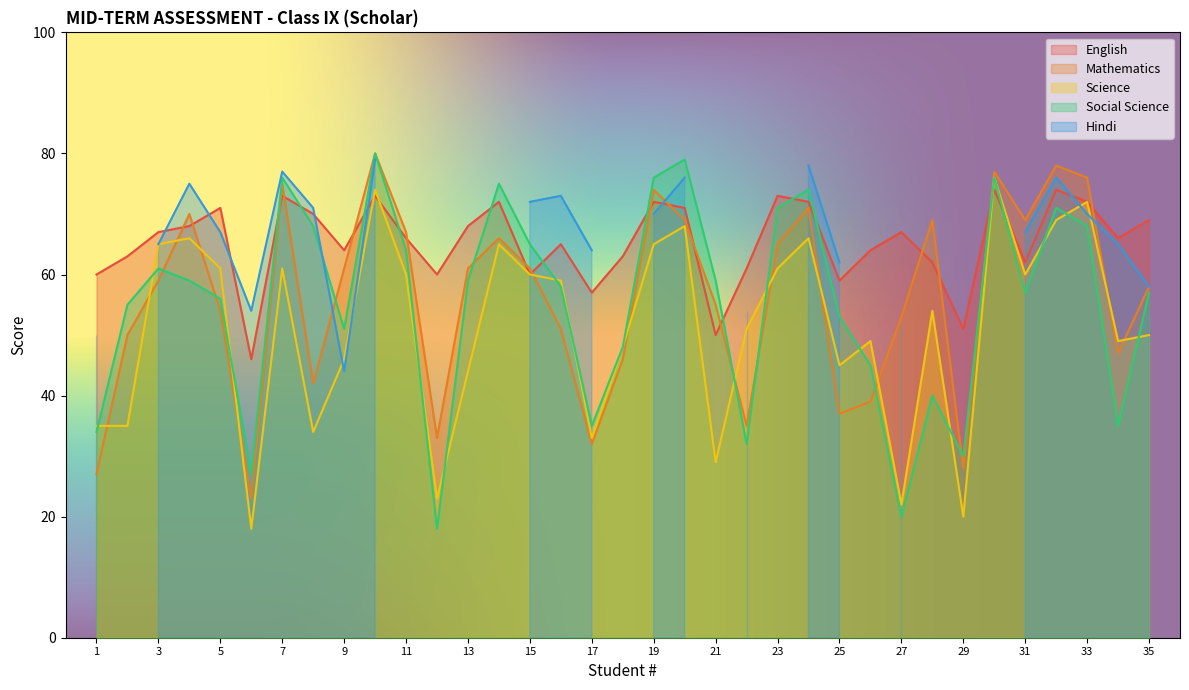

The value of Mathematics at 7 is 126. True or false?

False